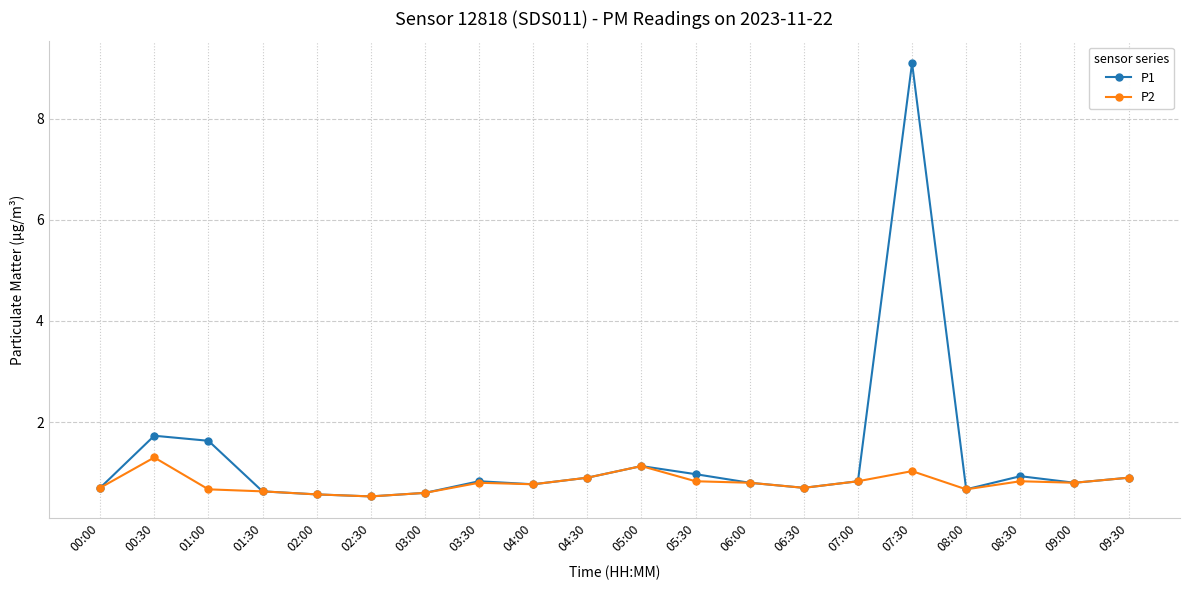

The value of P2 at 01:00 is 0.3. True or false?

False